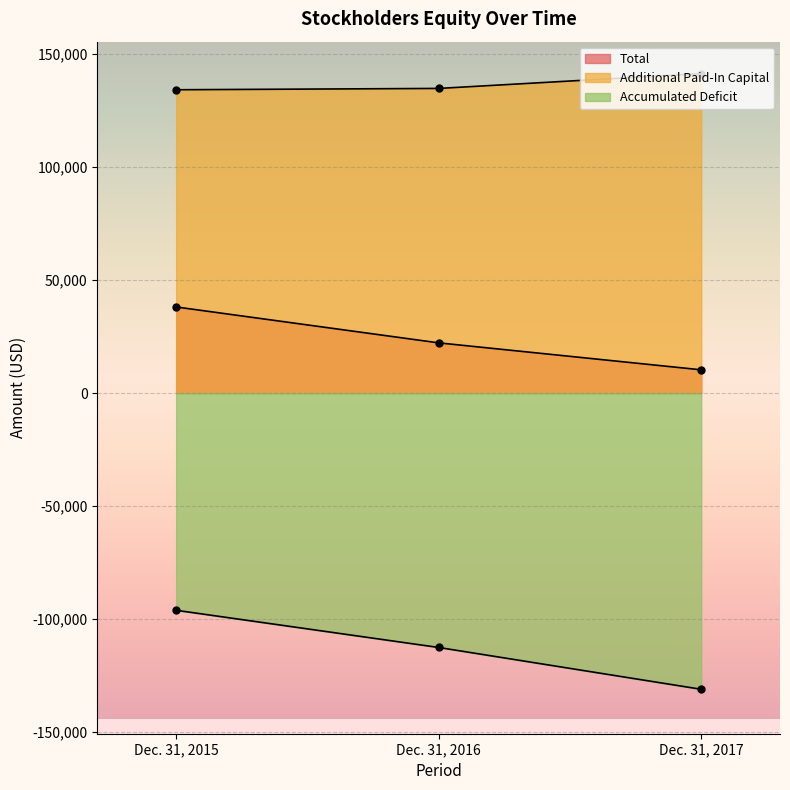

At which label is Additional Paid-In Capital closest to 137697?

Dec. 31, 2016